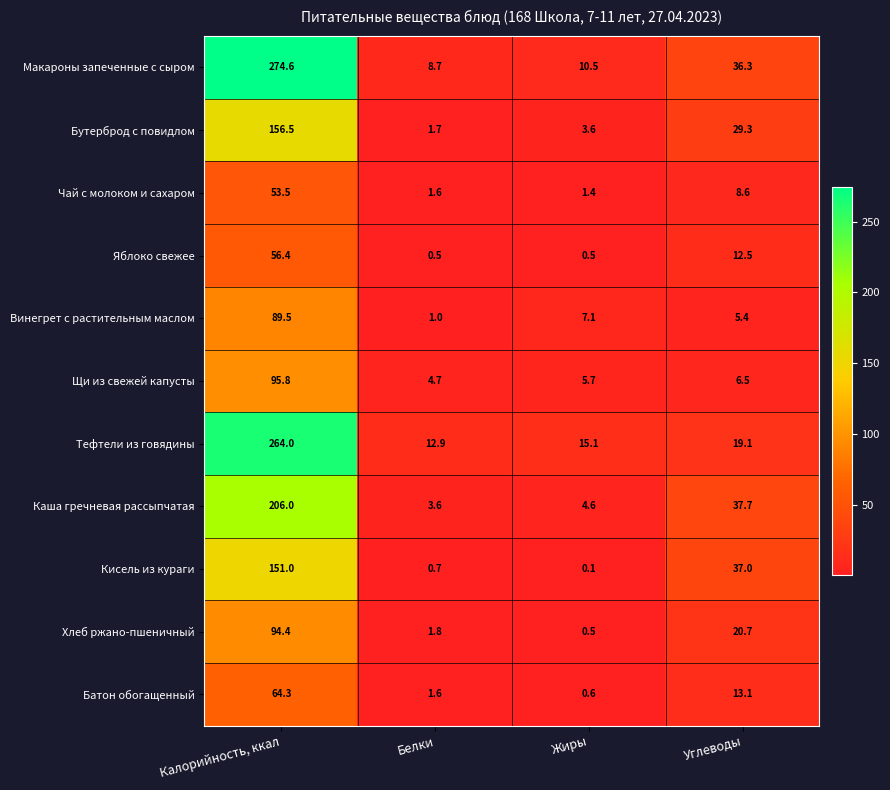

The value of Щи из свежей капусты at Калорийность, ккал is 95.8. True or false?

True